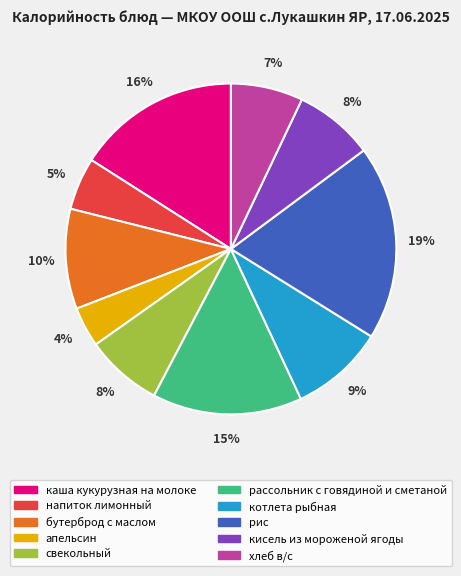

Do рассольник с говядиной и сметаной and бутерброд с маслом together represent more than half of the pie?

No